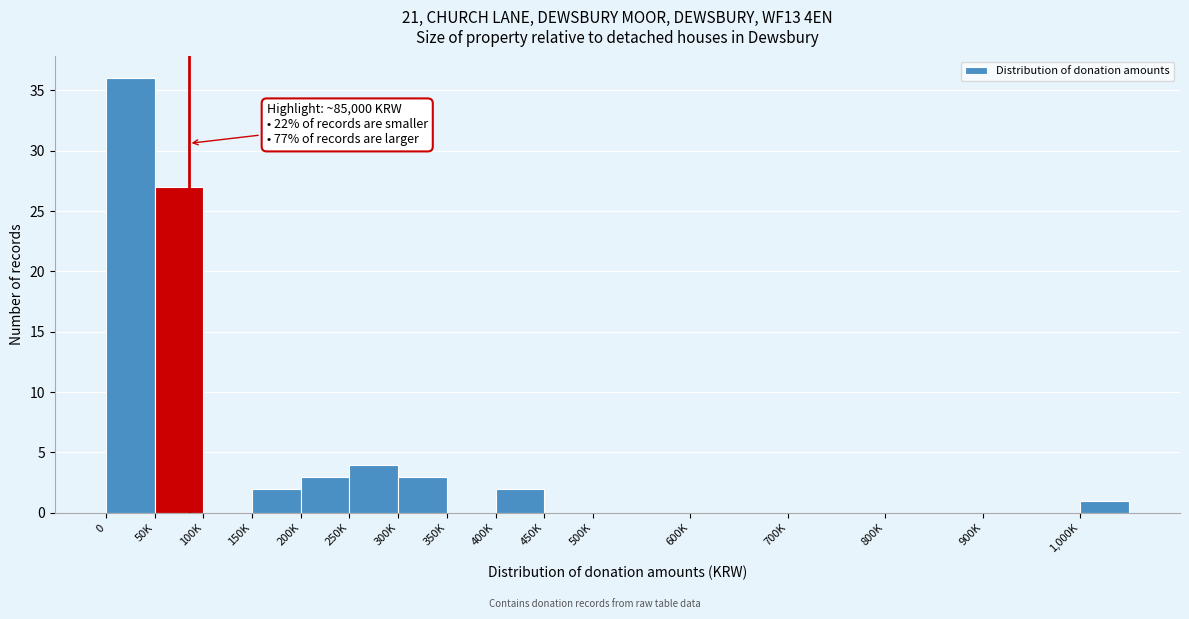

Reading left to right, what are all the values shown in this chart?

0=36	50K=27	100K=0	150K=2	200K=3	250K=4	300K=3	350K=0	400K=2	450K=0	500K=0	600K=0	700K=0	800K=0	900K=0	1,000K=1